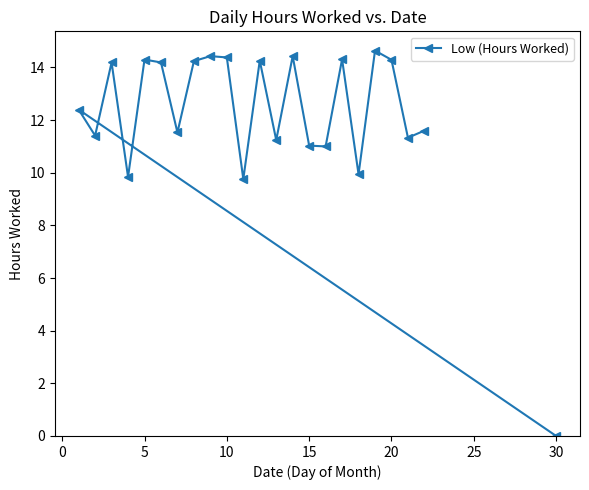

What is the ratio of the value at 5 to the value at 15?

1.3